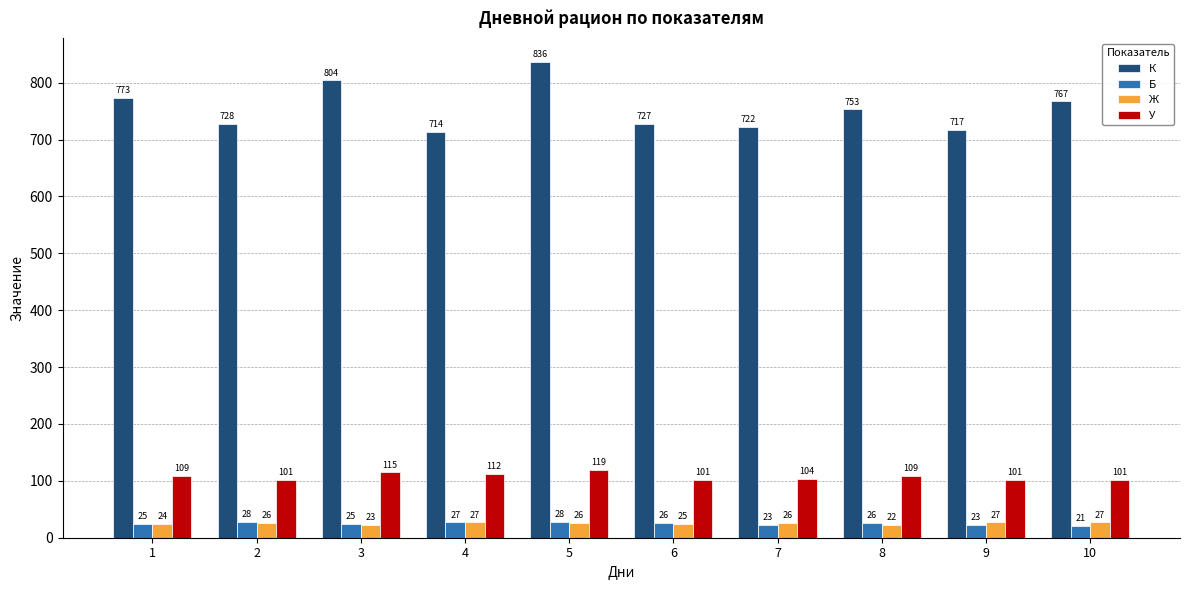

Which category has the lowest value in the Ж series?

8